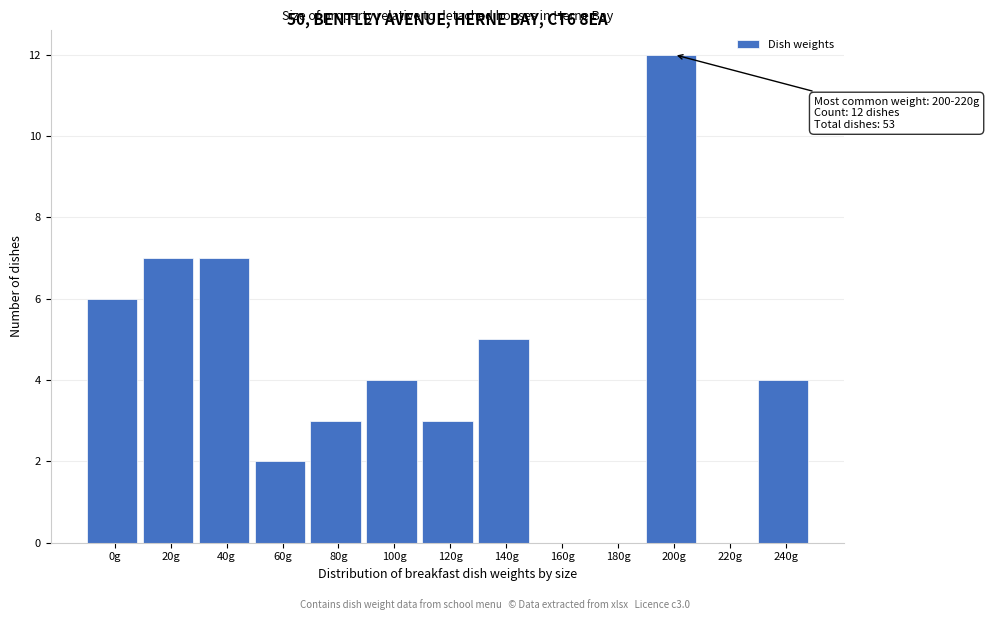

Reading left to right, list all the values displayed in this chart.

0g=6	20g=7	40g=7	60g=2	80g=3	100g=4	120g=3	140g=5	160g=0	180g=0	200g=12	220g=0	240g=4